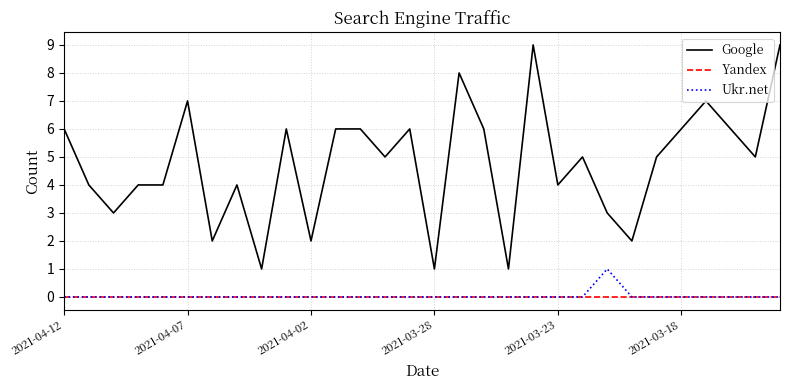

List the series in order of their peak value, lowest first.

Yandex, Ukr.net, Google